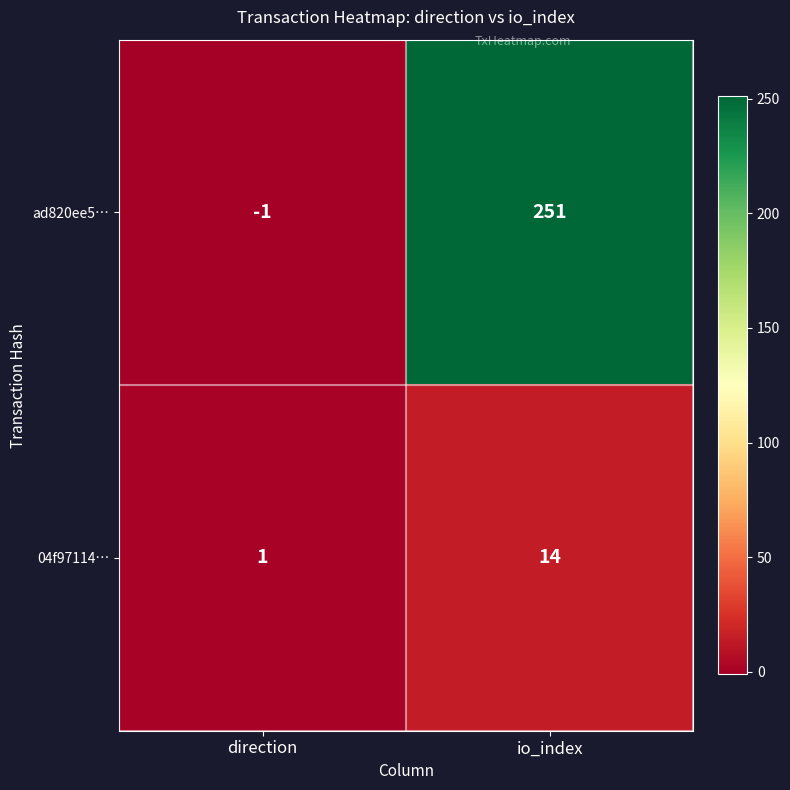

Read the 04f97114… value at io_index.

14